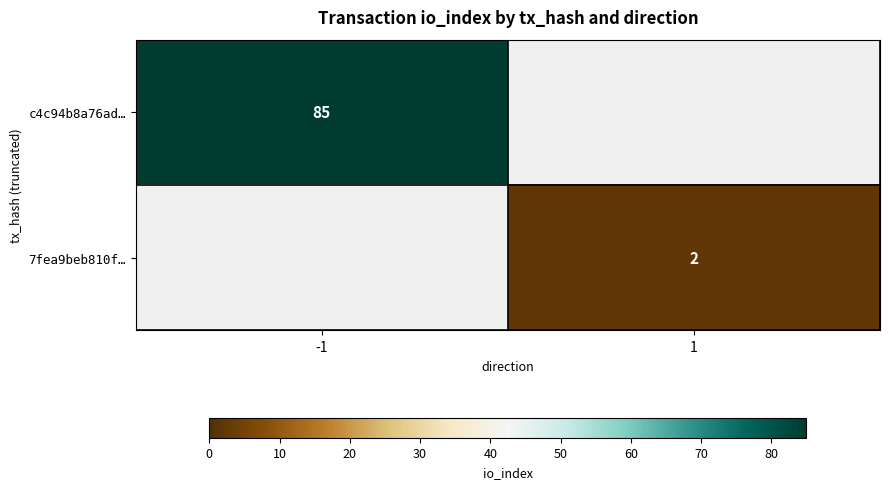

True or false: c4c94b8a76ad… has a value of 85 at -1.

True